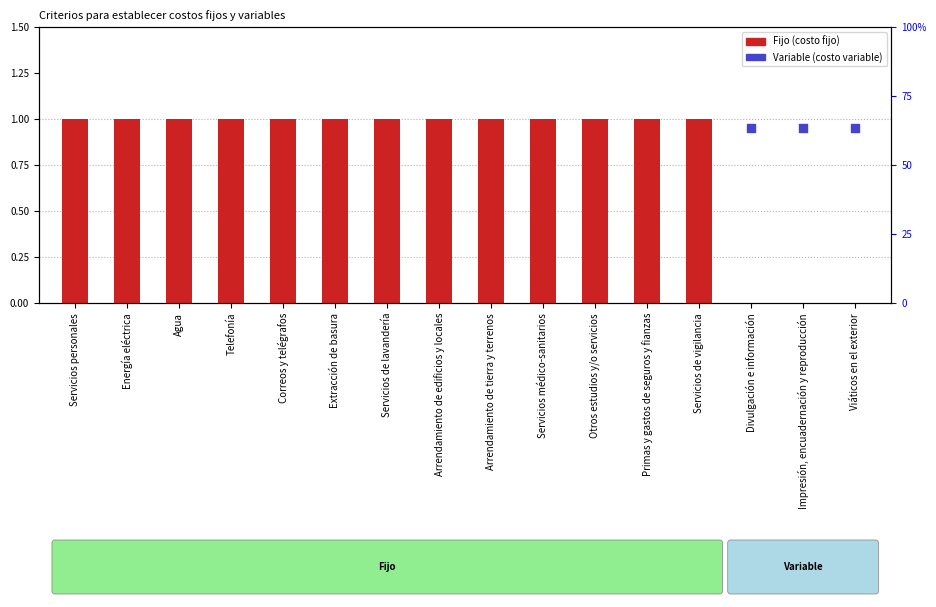

Which has a higher value, Energía eléctrica or Extracción de basura?

Energía eléctrica